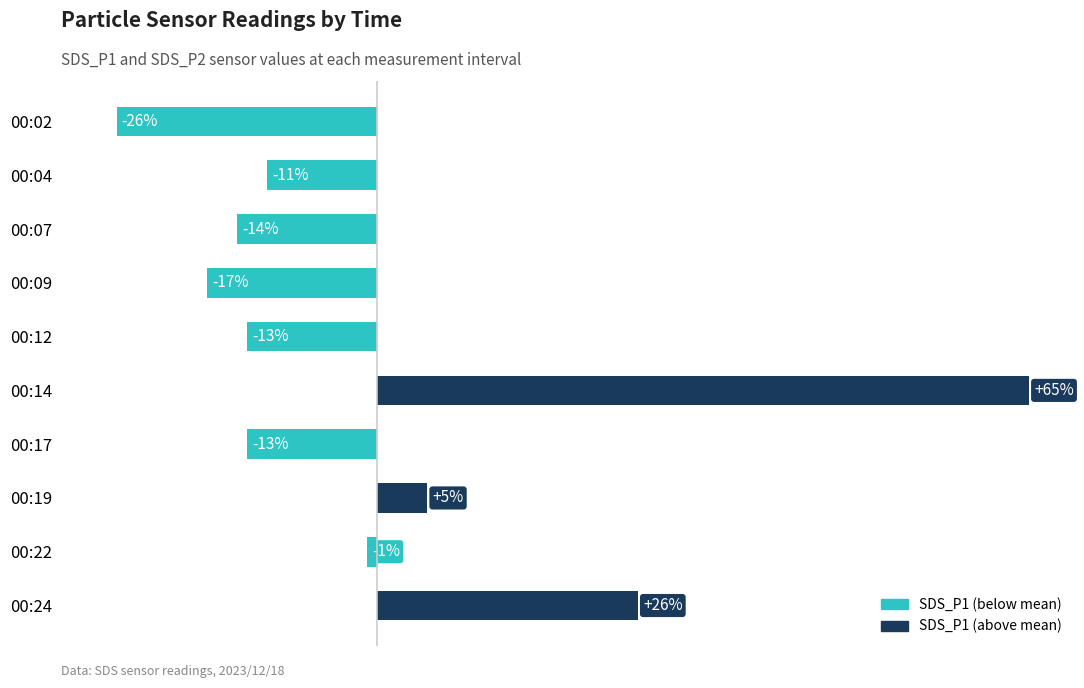

Where is the data nearest to the value 19?

00:24